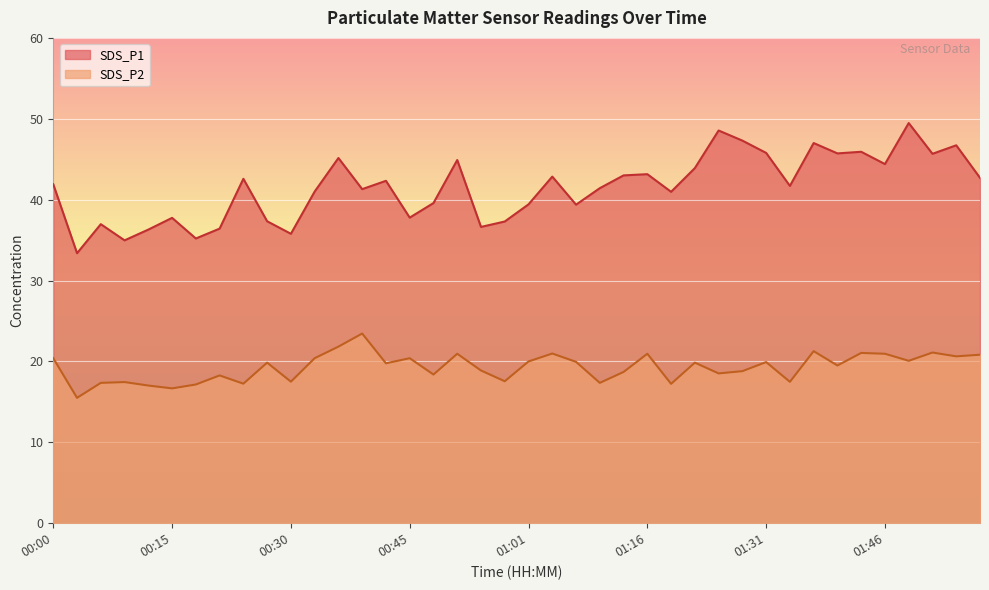

What are all the series names shown in the legend?

SDS_P1, SDS_P2